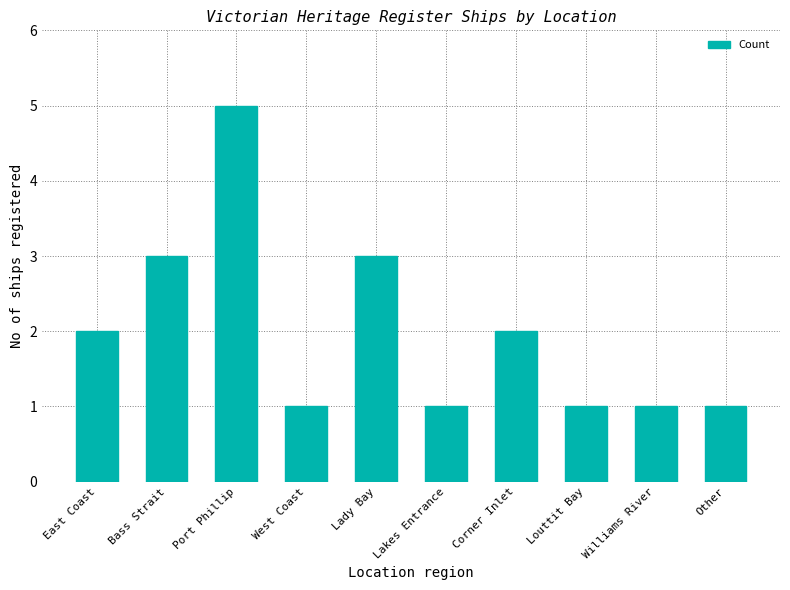

Which category has the highest value across all series?

Port Phillip